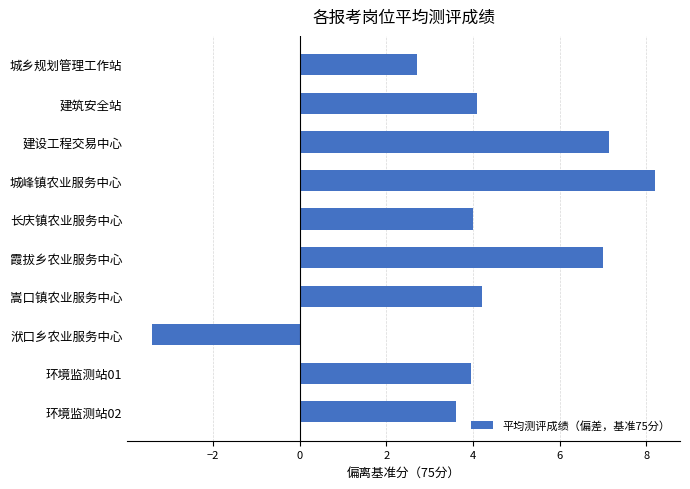

What is the value of the 5th bar from the top?

4.0